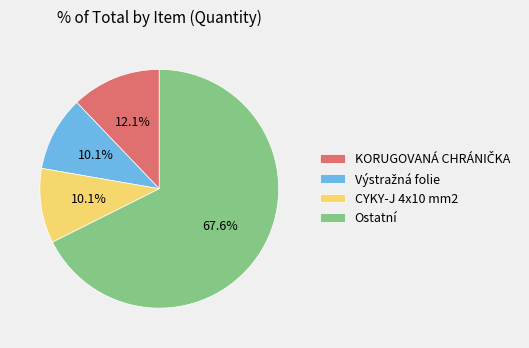

How many segments does this pie chart have?

4